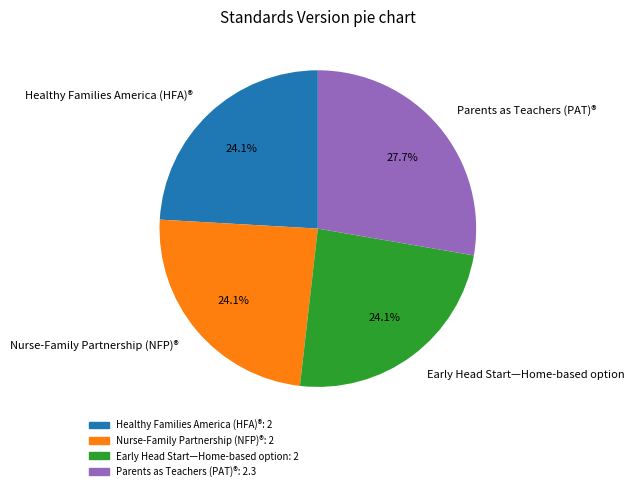

Which category has the biggest portion of the pie?

Parents as Teachers (PAT)®